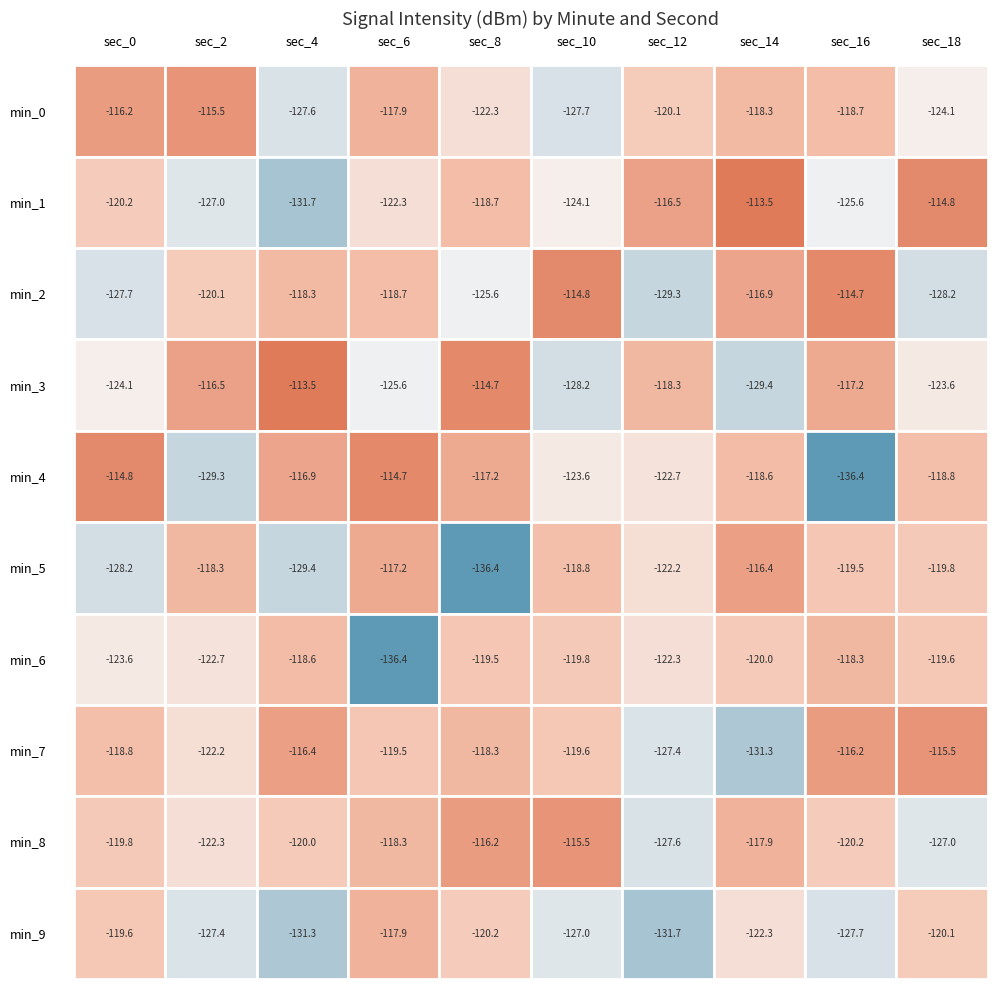

Where does the 18 series first go above -119?

1